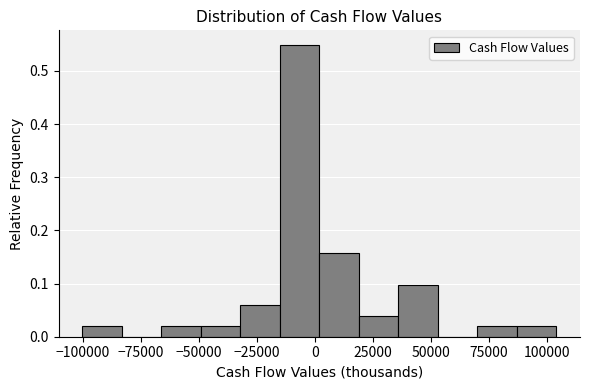

Around what value on the x-axis is the tallest bar? Give the approximate position of its centre, as read against the axis.

-5000